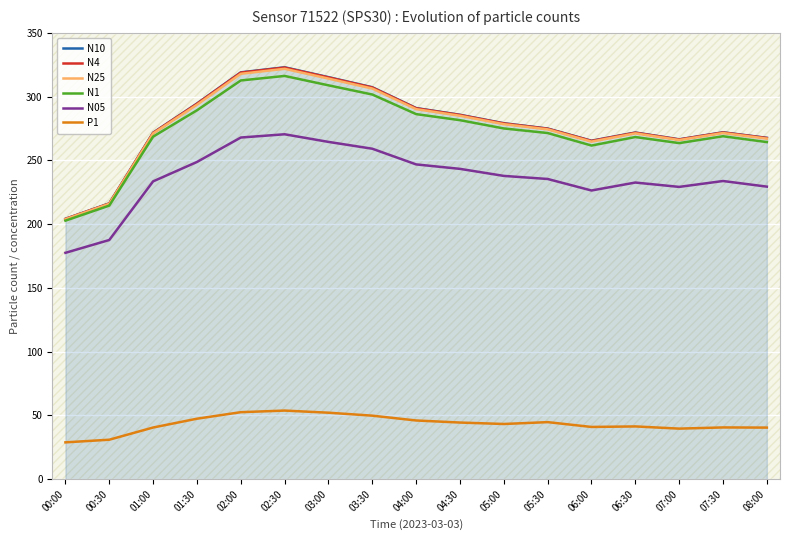

At 08:00, list the series in order from largest to smallest.

N10, N4, N25, N1, N05, P1